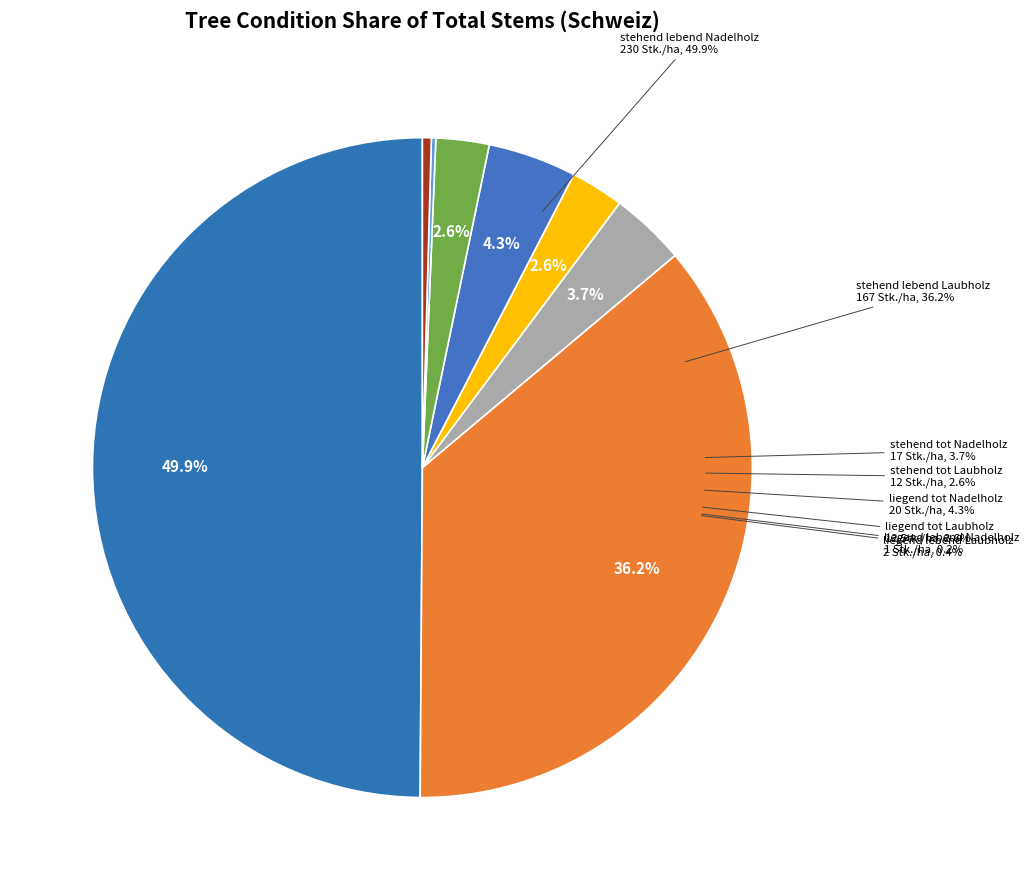

What is the ratio of the value at liegend tot Nadelholz to the value at liegend tot Laubholz?

1.7